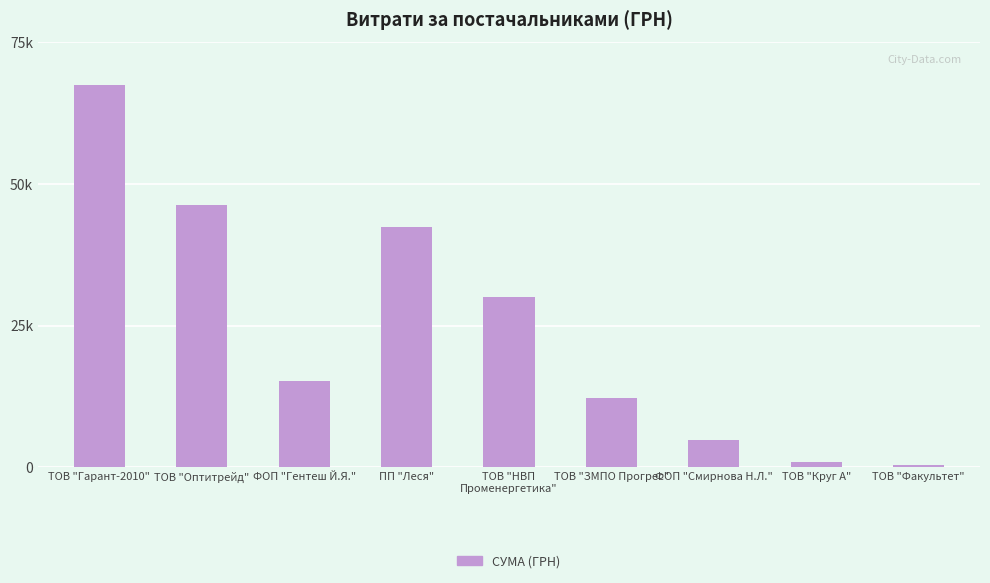

List the labels in order of value, largest first.

ТОВ "Гарант-2010", ТОВ "Оптитрейд", ПП "Леся", ТОВ "НВП
Променергетика", ФОП "Гентеш Й.Я.", ТОВ "ЗМПО Прогрес", ФОП "Смирнова Н.Л.", ТОВ "Круг А", ТОВ "Факультет"